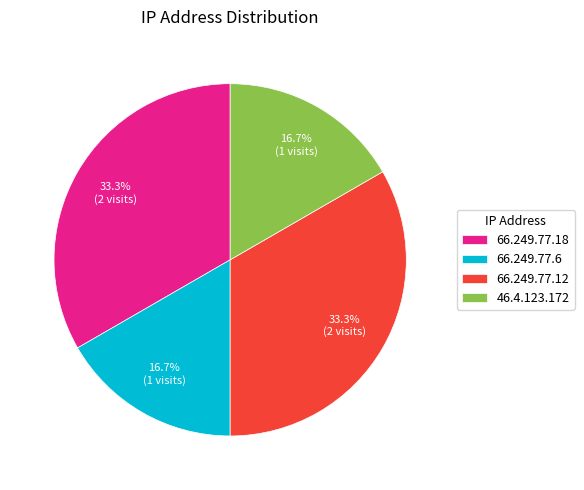

What percentage is the 66.249.77.18 slice, to the nearest percent?

33%